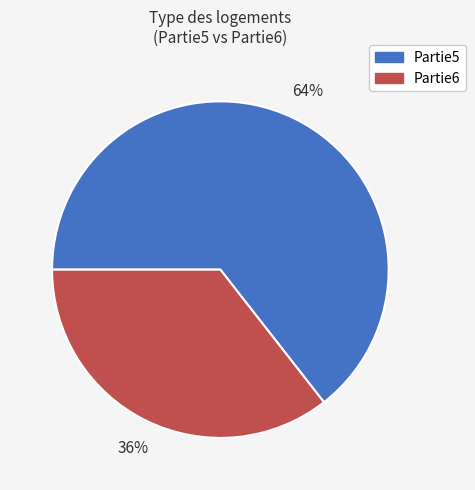

To the nearest percent, what is the average slice percentage?

50%